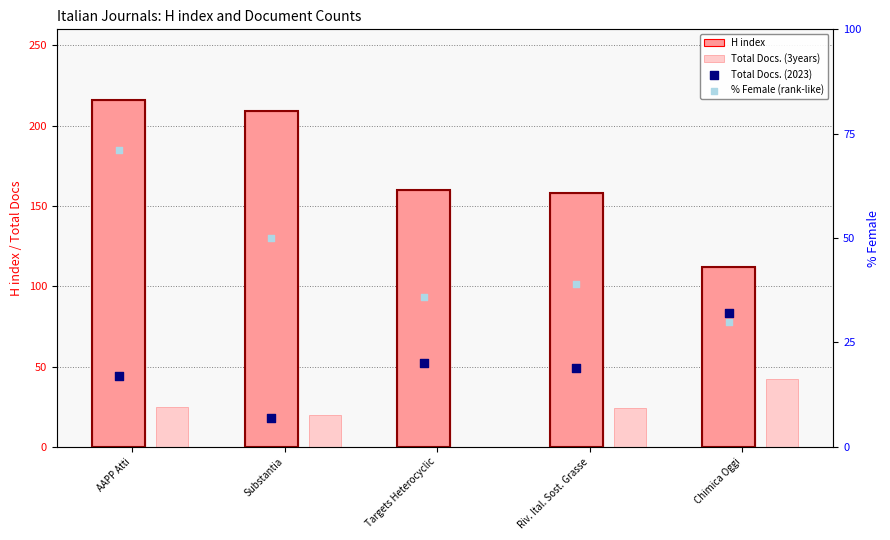

Which series reaches the maximum Y coordinate?

H index